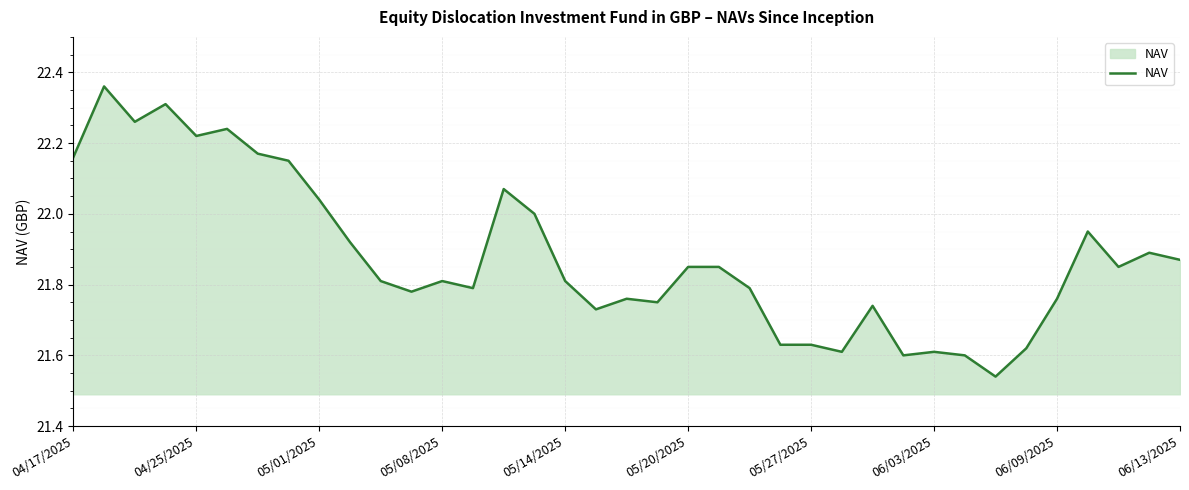

What is the sum of all values?

809.5